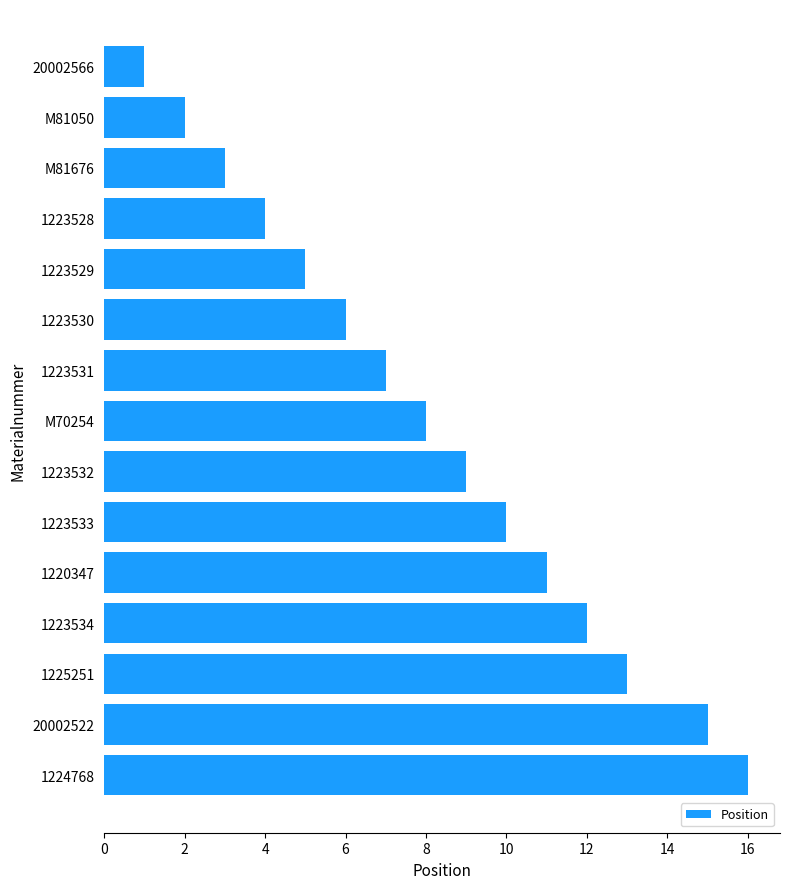

Is it true that the value at 1223528 is 6?

False